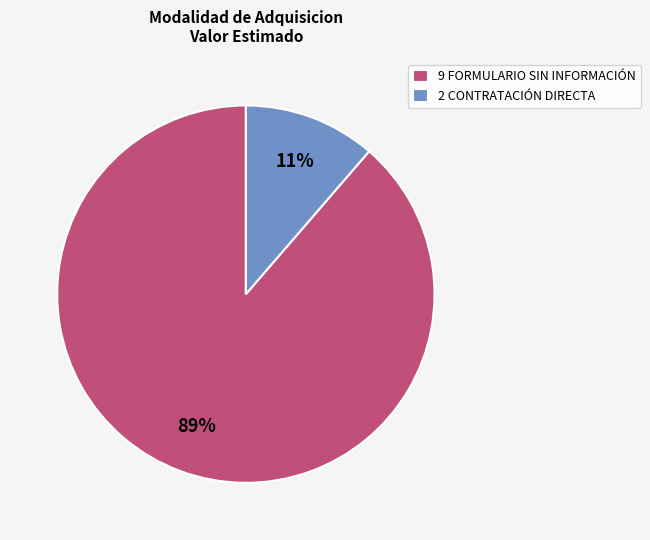

The 9 FORMULARIO SIN INFORMACIÓN slice represents 89% of the pie. True or false?

True